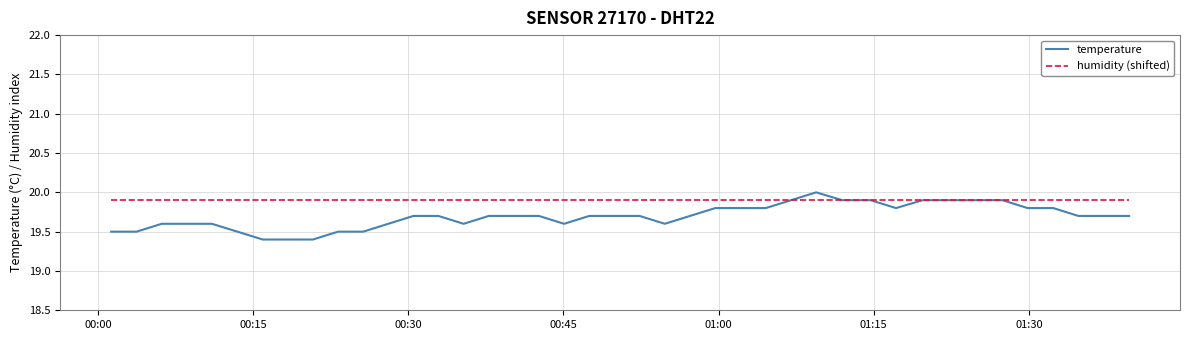

After their last crossing, which series has the higher values: temperature or humidity (shifted)?

humidity (shifted)